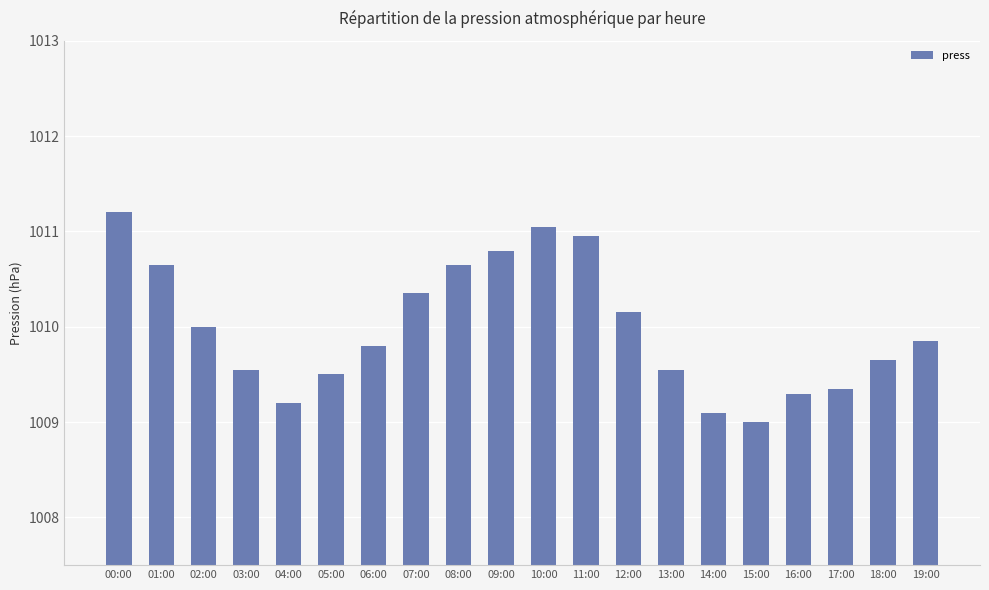

What is the change in value from 08:00 to 11:00?

+0.3